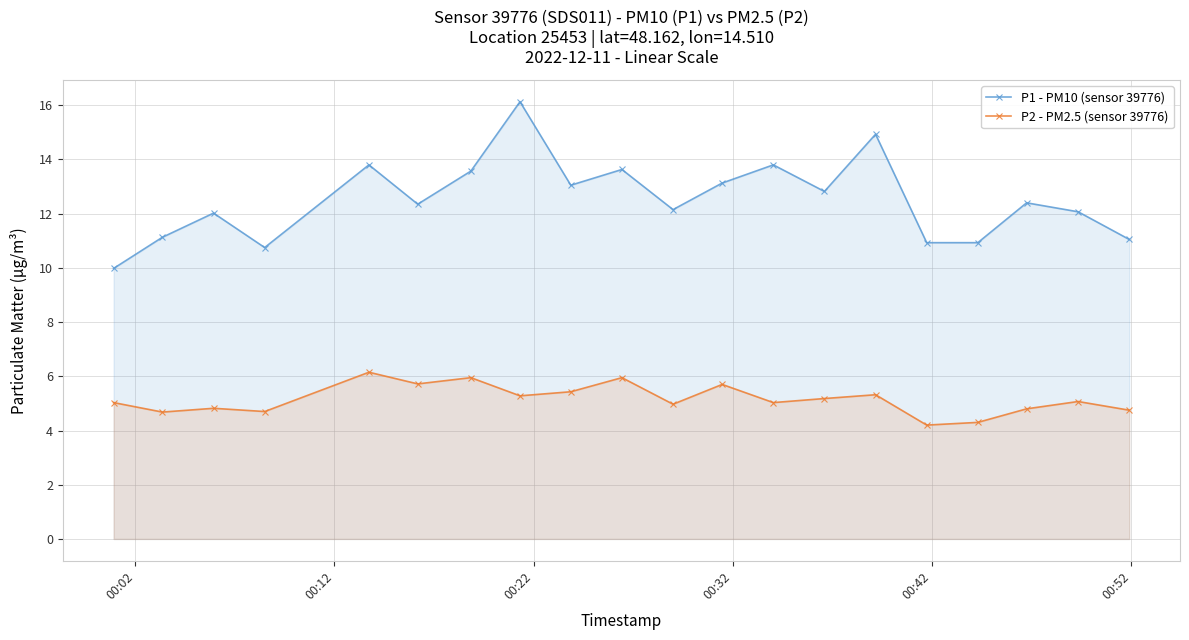

How many distinct data groups are displayed?

2